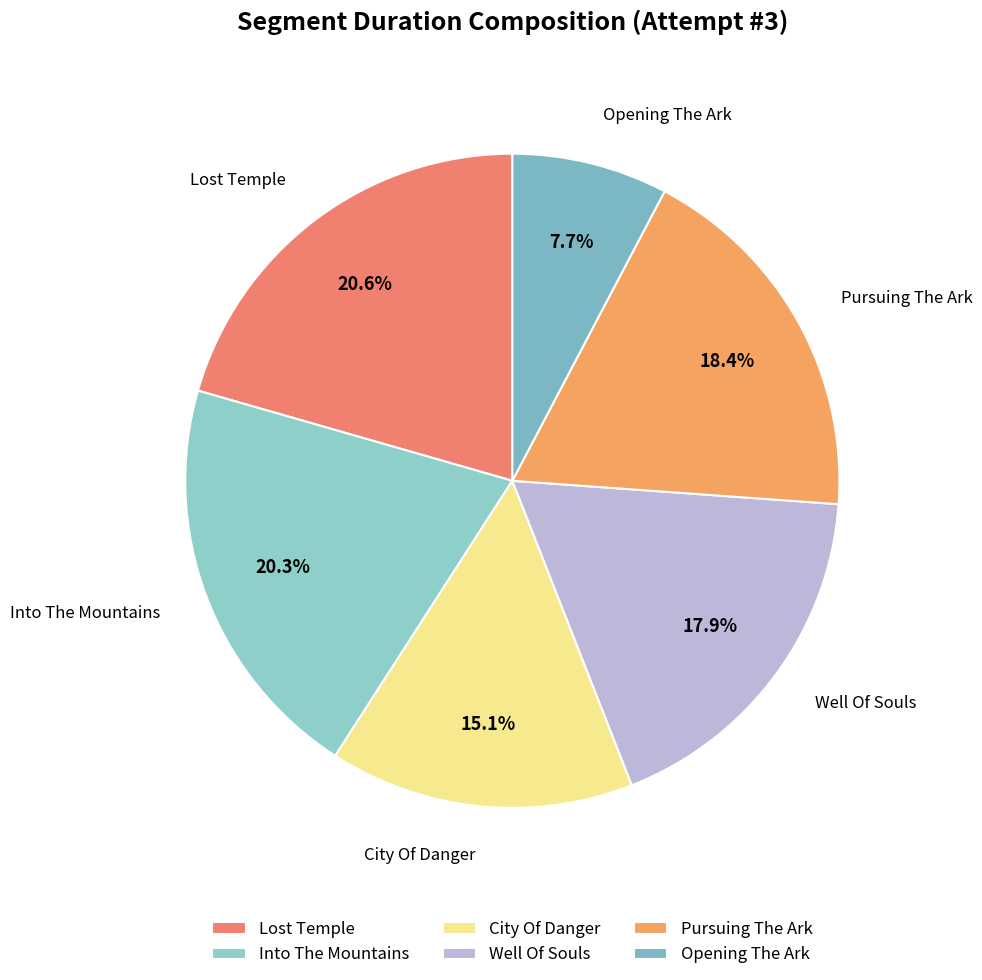

How many segments does this pie chart have?

6